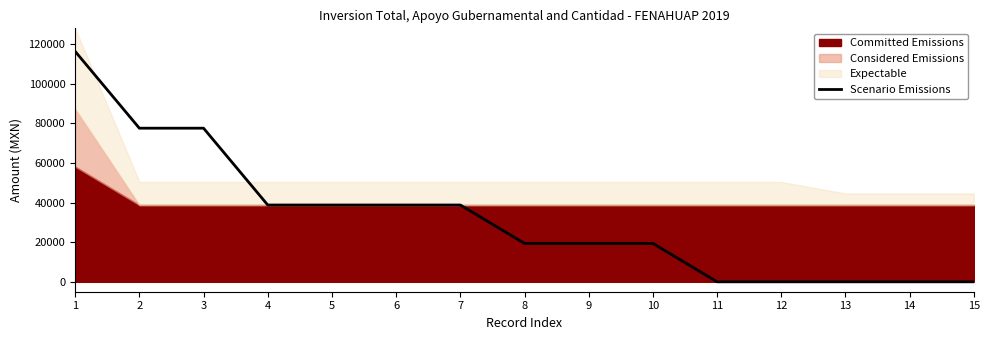

Count the values in the range 0 to 38760.

12